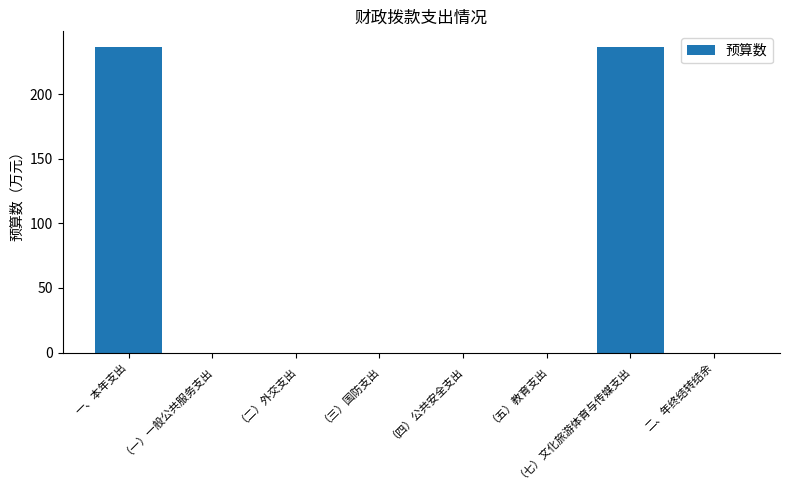

What is the change in value from （七）文化旅游体育与传媒支出 to 二、年终结转结余?

-236.7